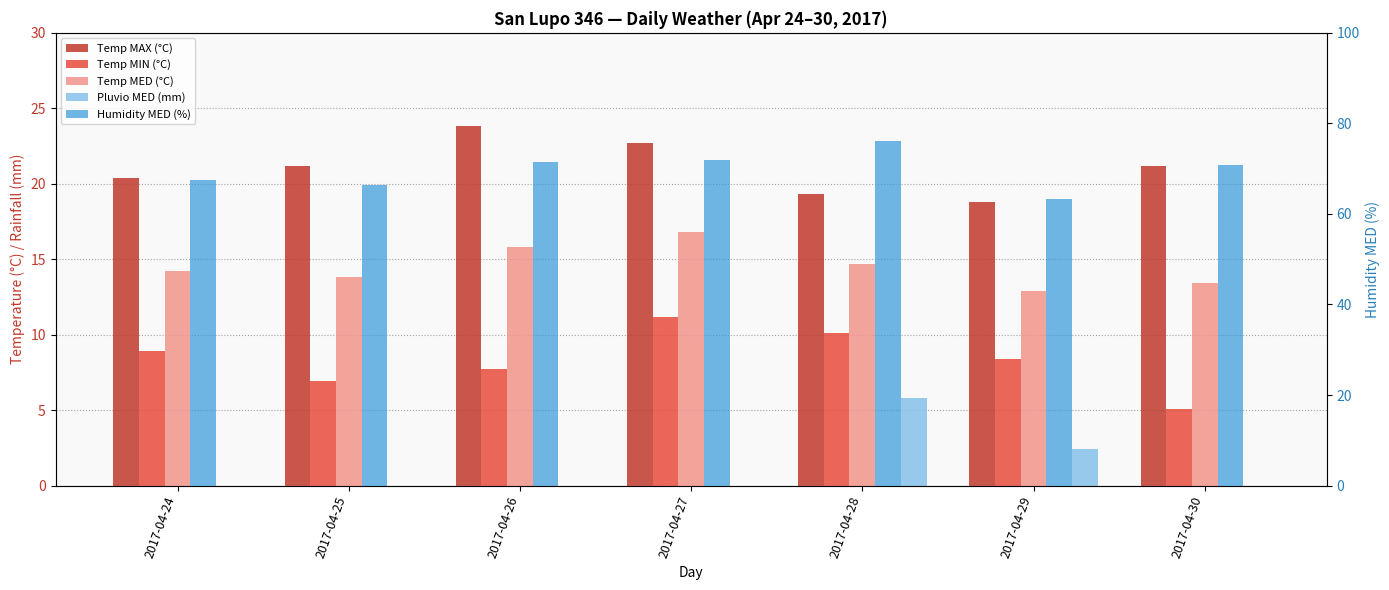

What is the sum of all Pluvio MED (mm) values?

8.2